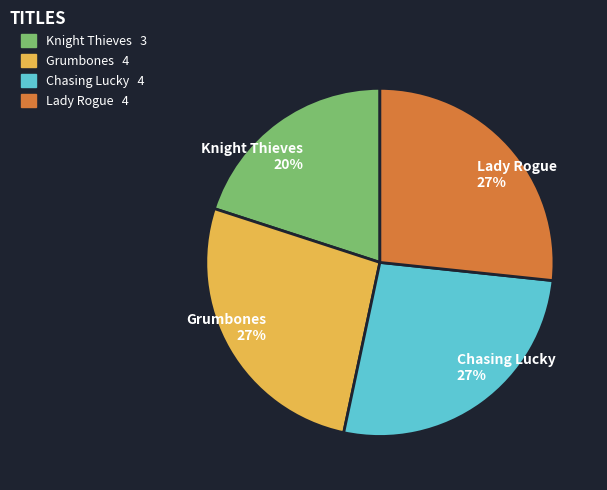

Which has a higher value, Lady Rogue 27% or Knight Thieves 20%?

Lady Rogue 27%